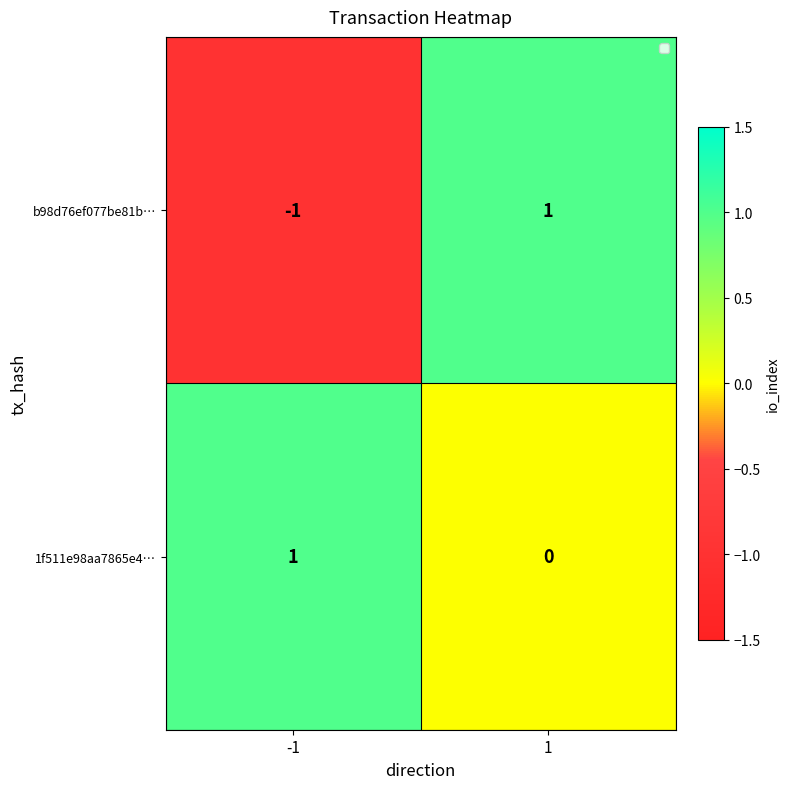

Rank the series by their average value, from lowest to highest.

b98d76ef077be81b…, 1f511e98aa7865e4…